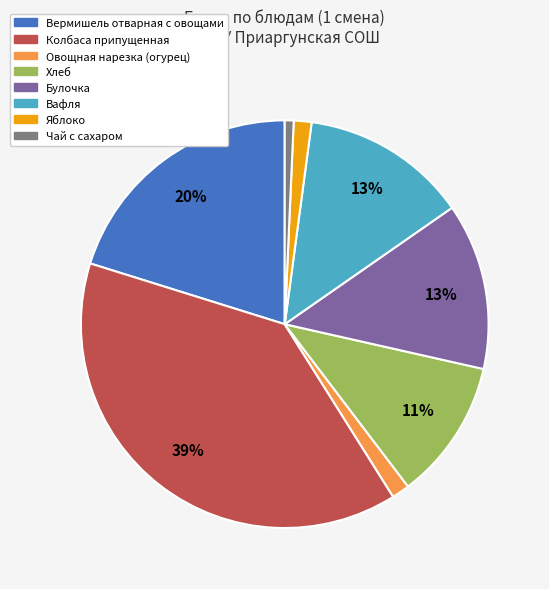

What percentage is the Хлеб slice, to the nearest percent?

11%